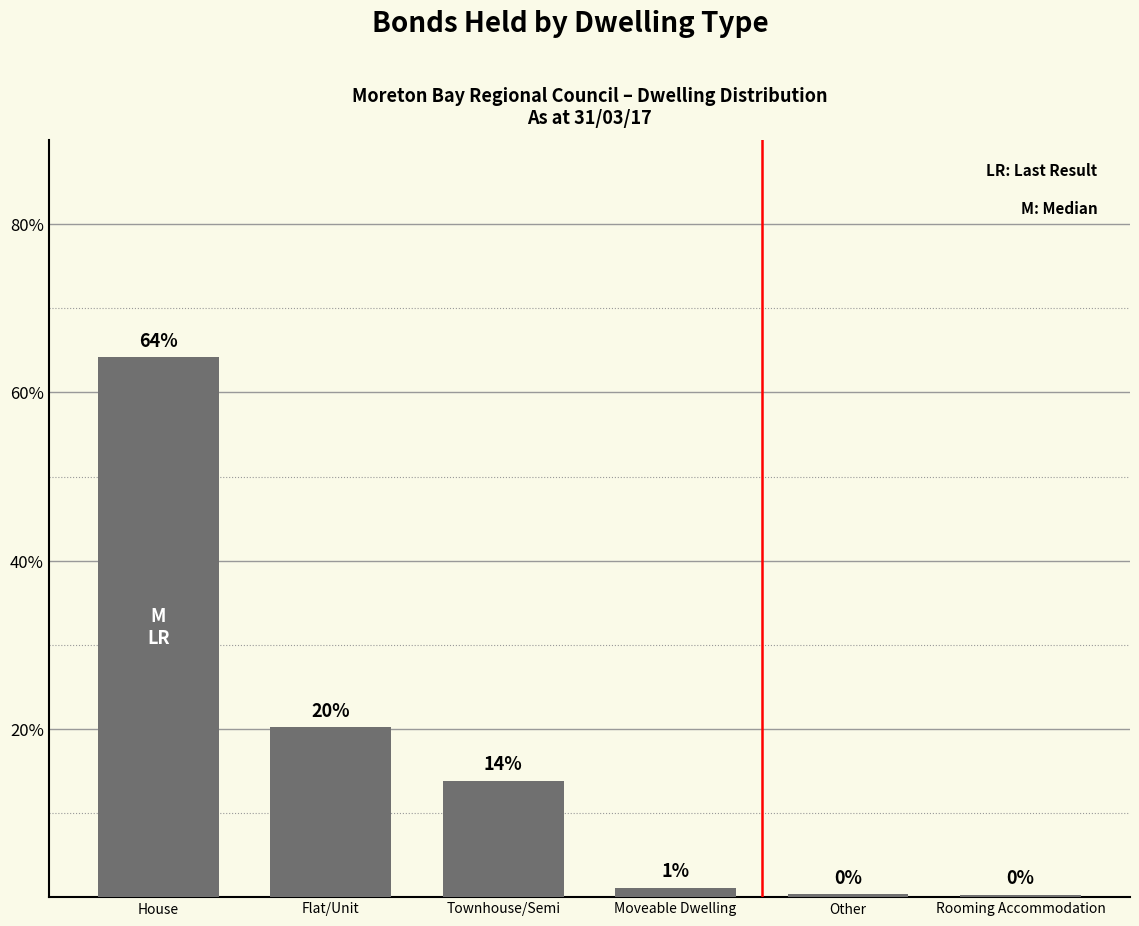

Count the number of values greater than 13.

3